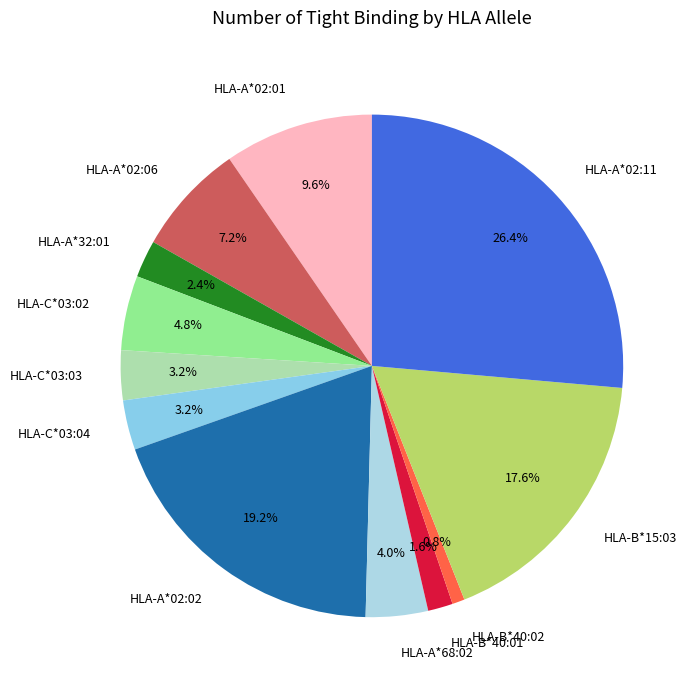

Does HLA-A*02:02 represent more than half of the total?

No